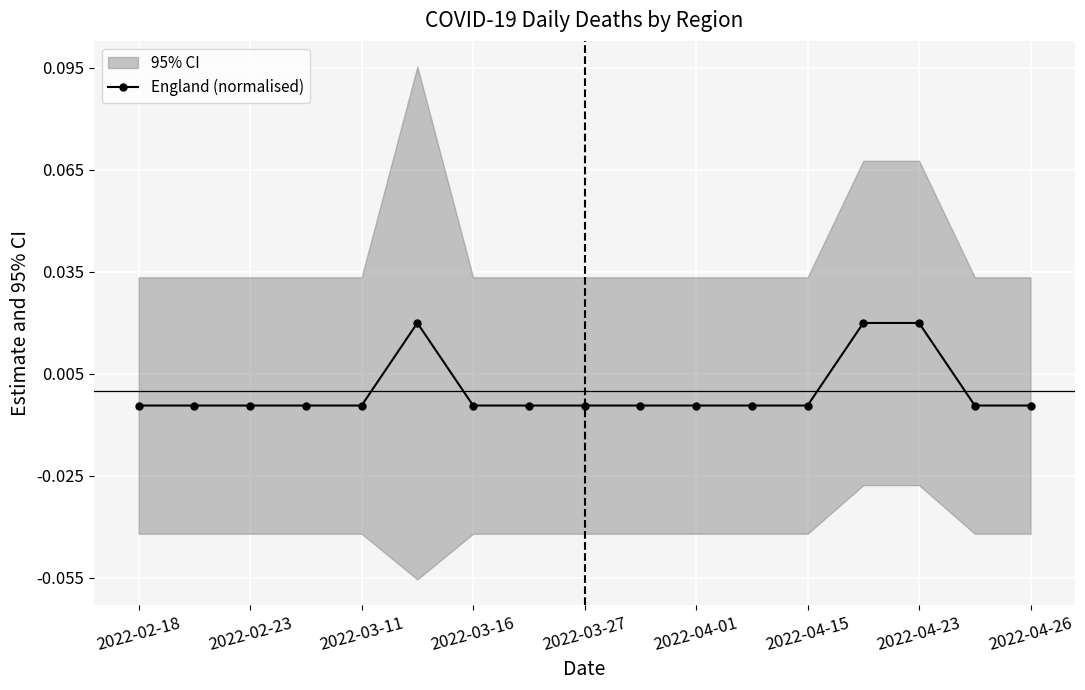

How many England (normalised) values are between 0 and 1?

3